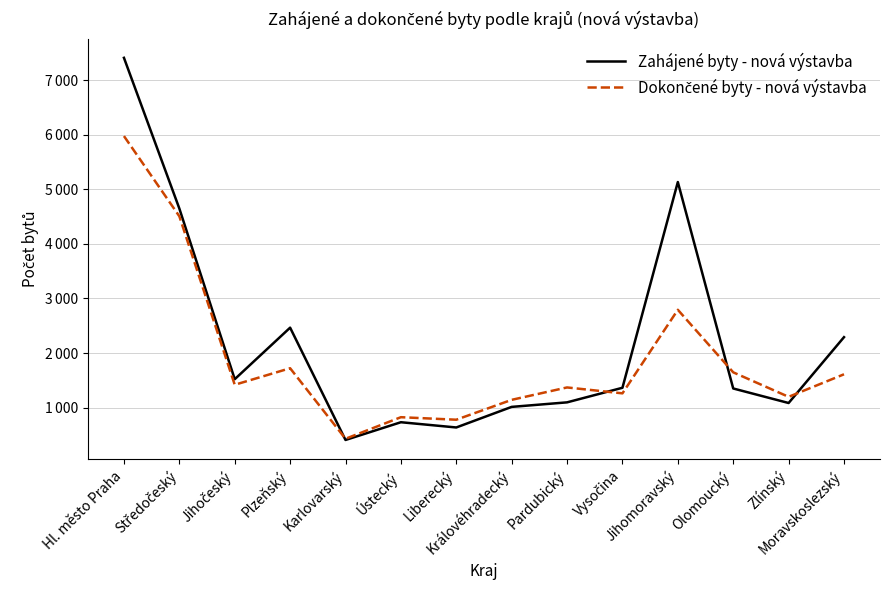

Does the chart display data point markers on the line(s)?

No